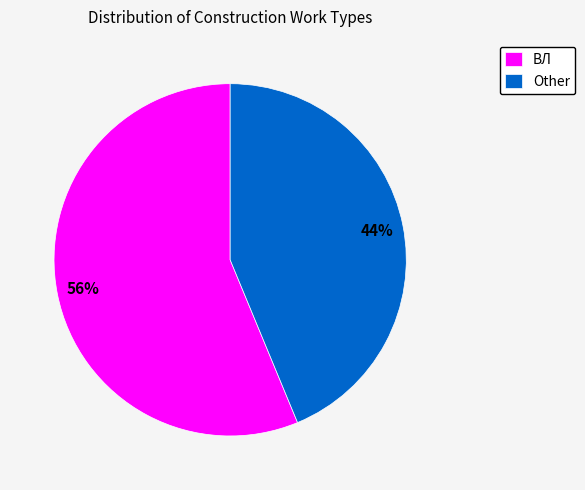

Count the number of slices in the pie.

2